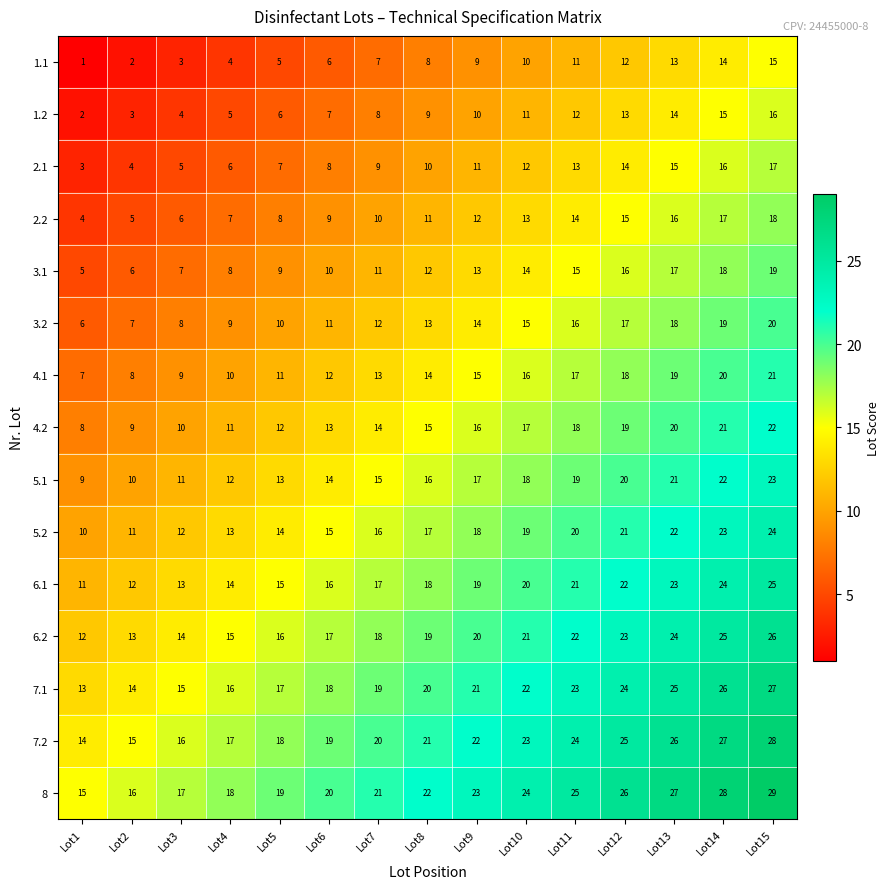

What is the sum of all 4.2 values?

225